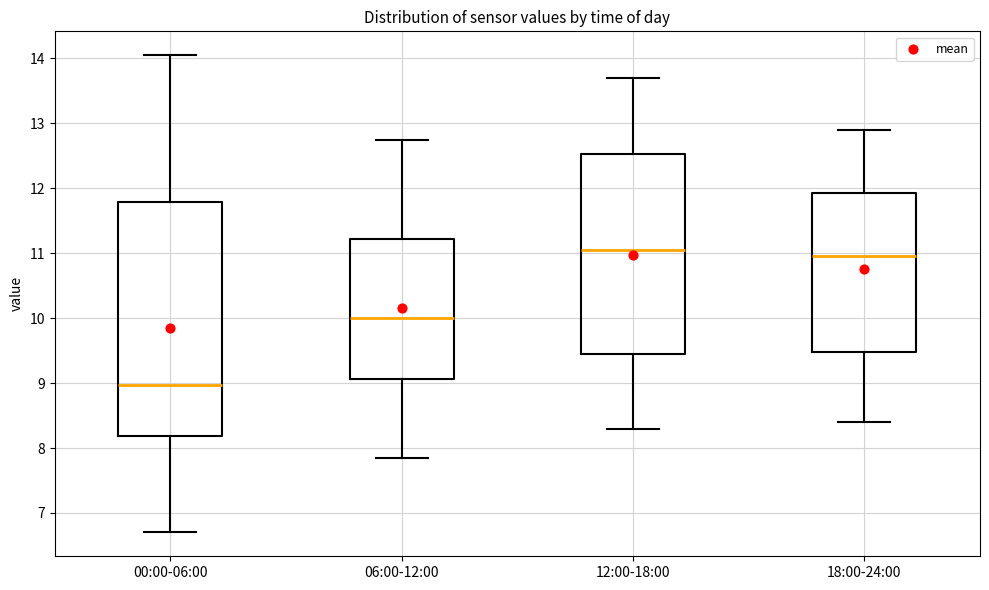

Reading left to right, transcribe this box plot: for each box, give where its median line is, the range the box spans, and where its two whiskers end, as read against the y-axis. The values are not printed on the chart, so give them approximately, as read against the axis.

00:00-06:00: median 9.0, box 8.2 to 11.8, whiskers 6.7 to 14.1
06:00-12:00: median 10.0, box 9.1 to 11.2, whiskers 7.9 to 12.8
12:00-18:00: median 11.1, box 9.5 to 12.5, whiskers 8.3 to 13.7
18:00-24:00: median 11.0, box 9.5 to 11.9, whiskers 8.4 to 12.9